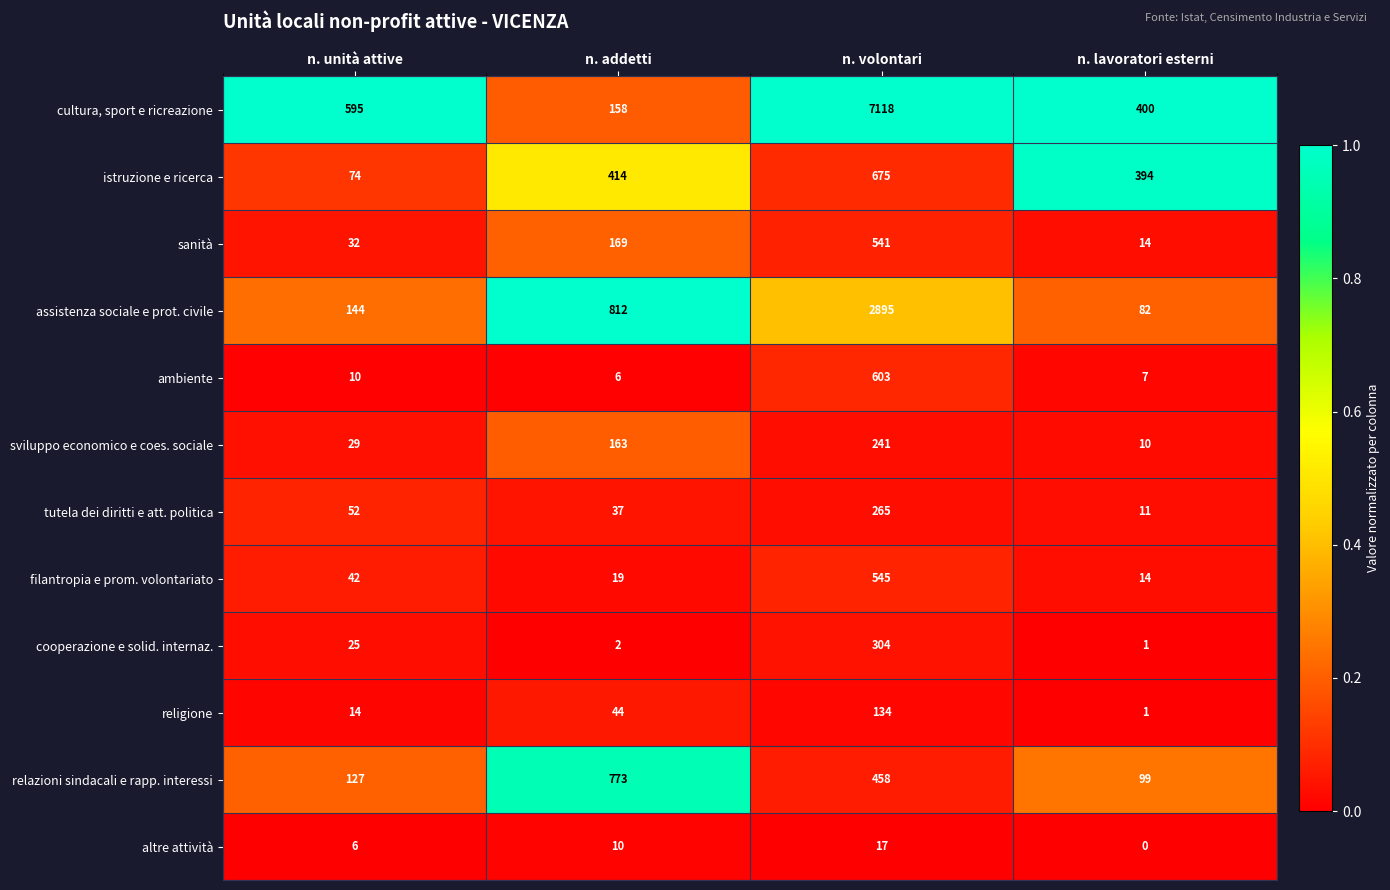

Which series has the largest total across all categories?

cultura, sport e ricreazione